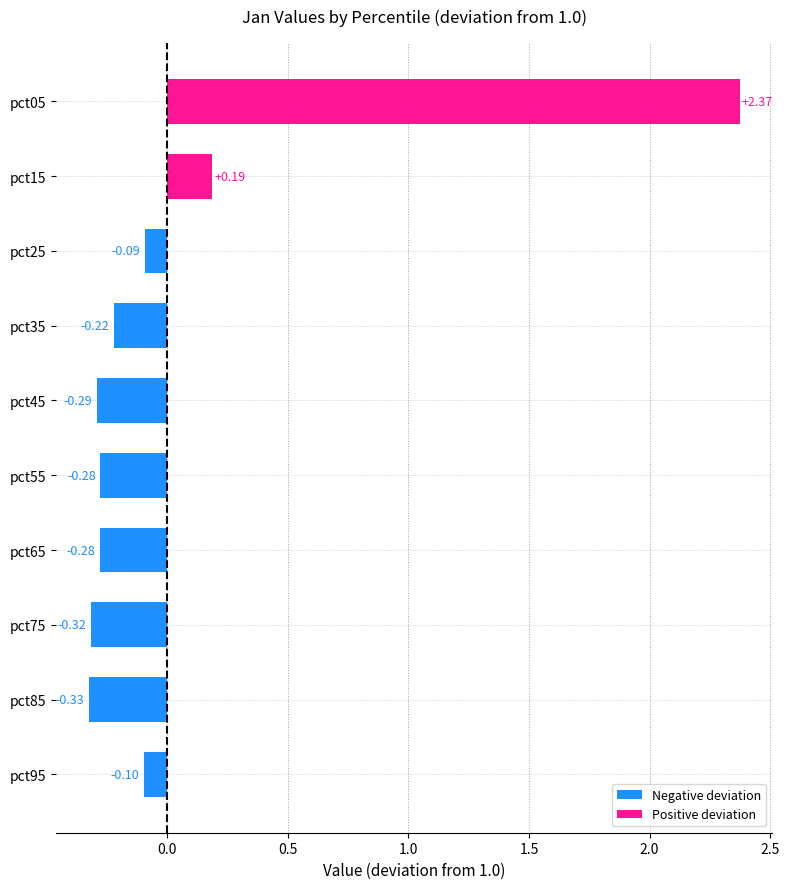

Between pct95 and pct05, which is larger?

pct05